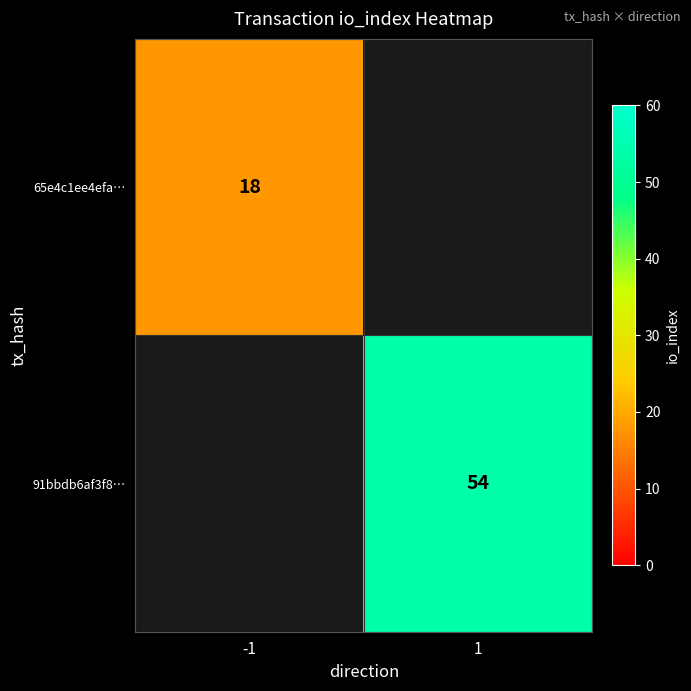

What is the smallest value displayed?

18.0